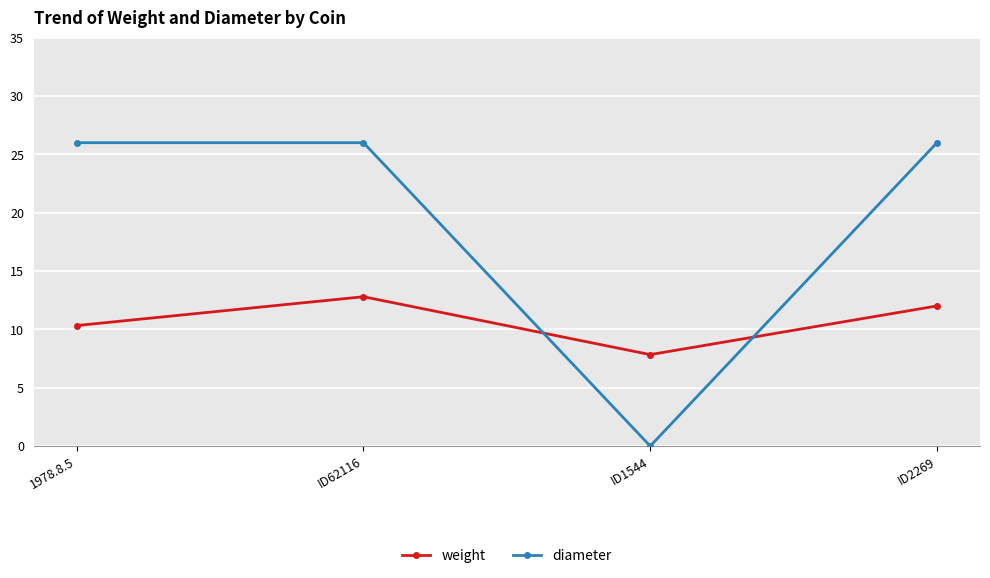

Which series changed the most between 1978.8.5 and ID62116?

weight